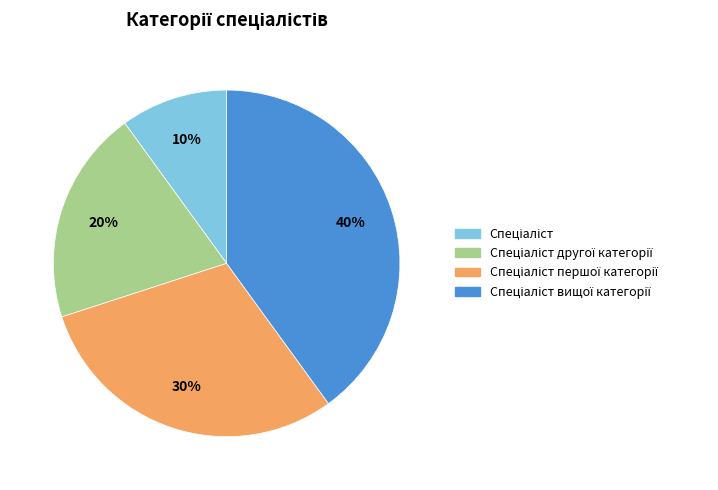

To the nearest percent, what is the difference between the largest and smallest slice percentages?

30%